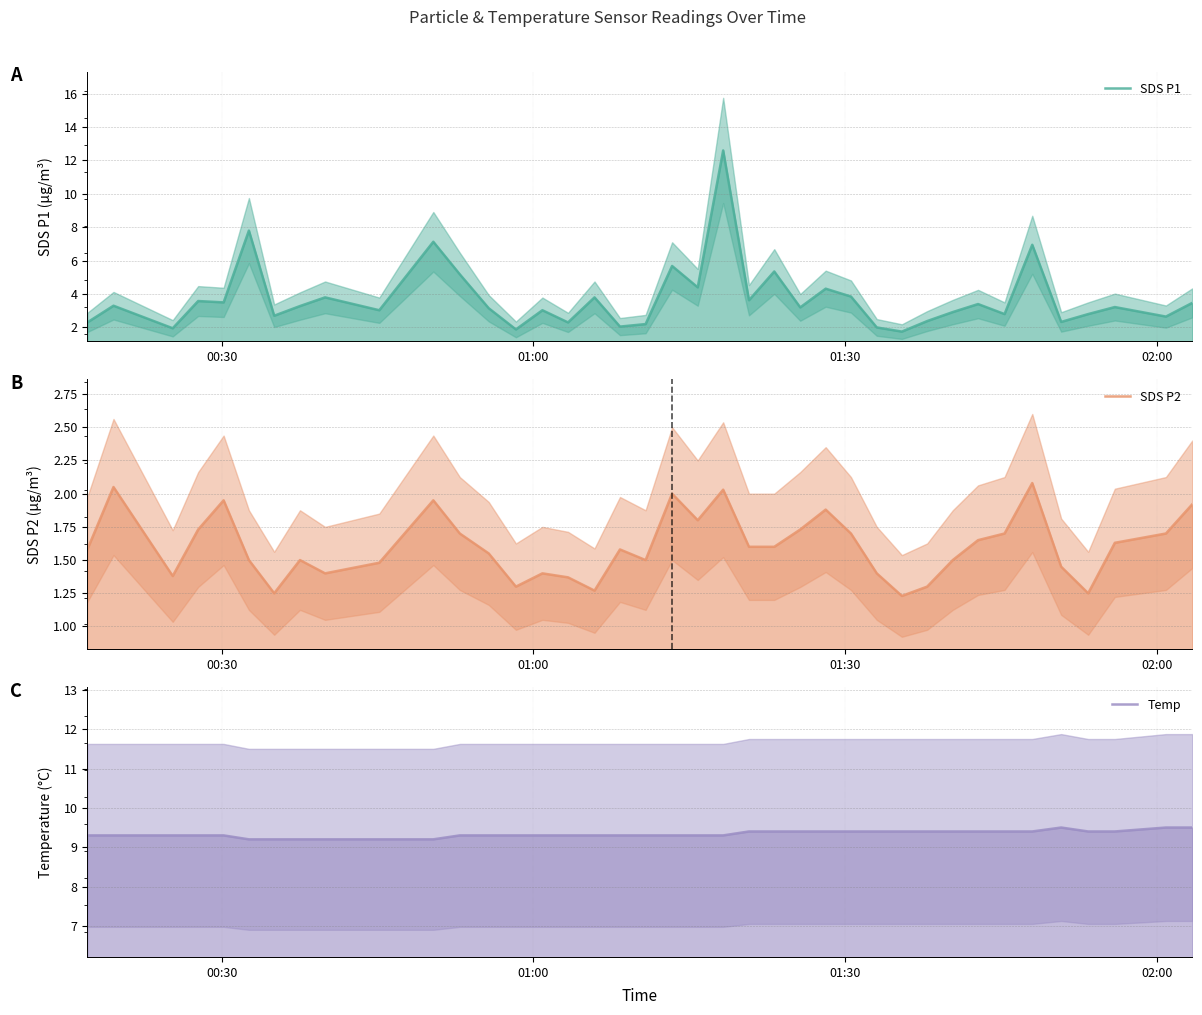

How many interior local peaks does the SDS P2 series have?

10